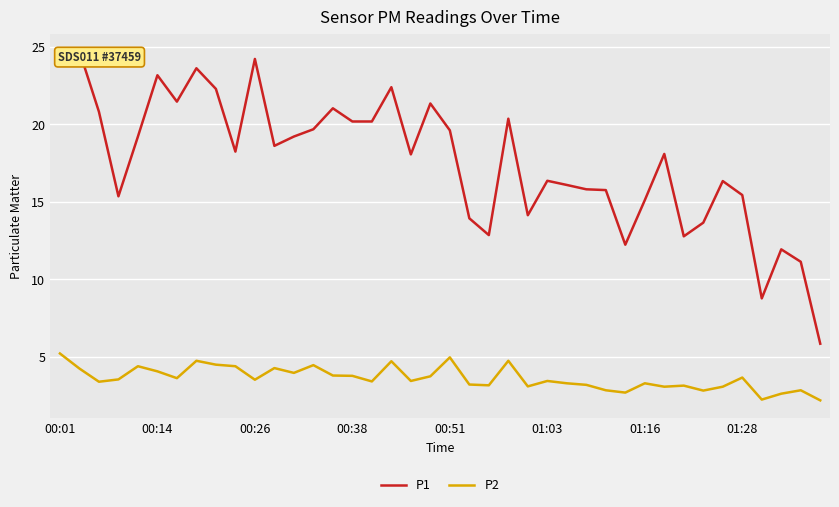

In P2, how many points are lower than both neighbors (excluding endpoints)?

12